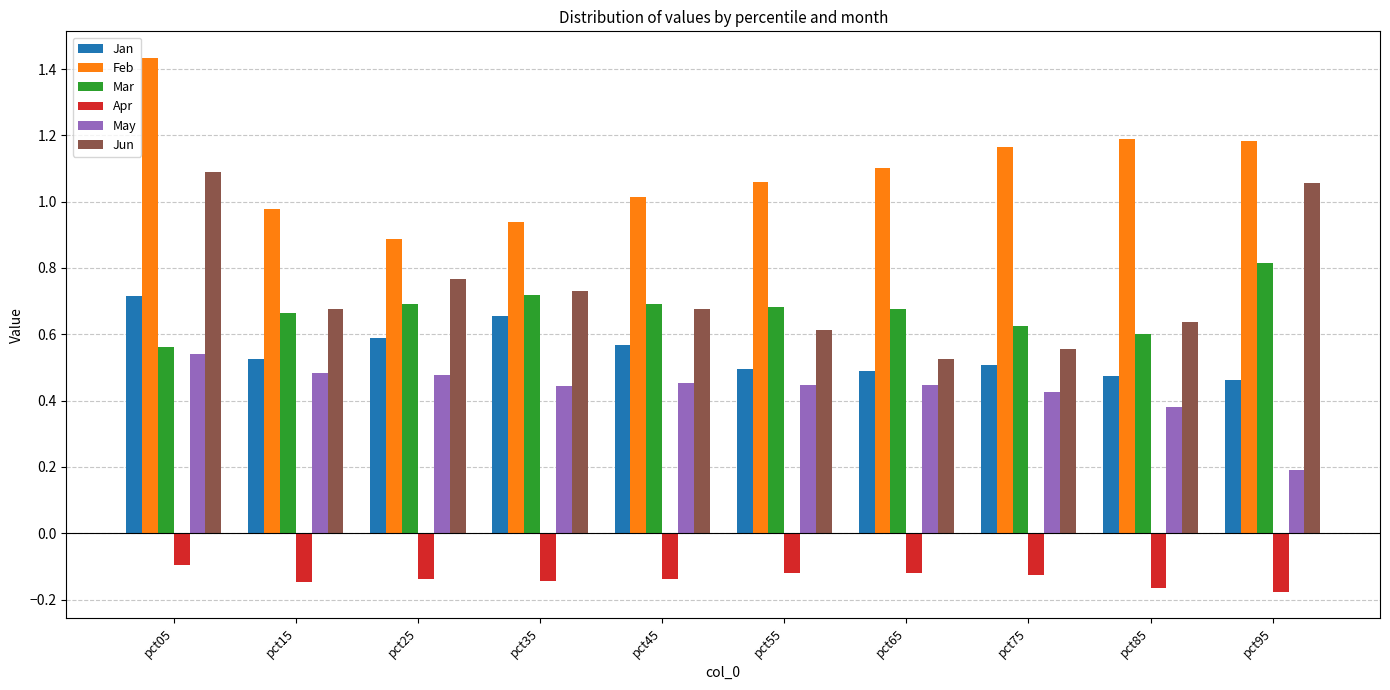

Count the number of categories in the chart.

10